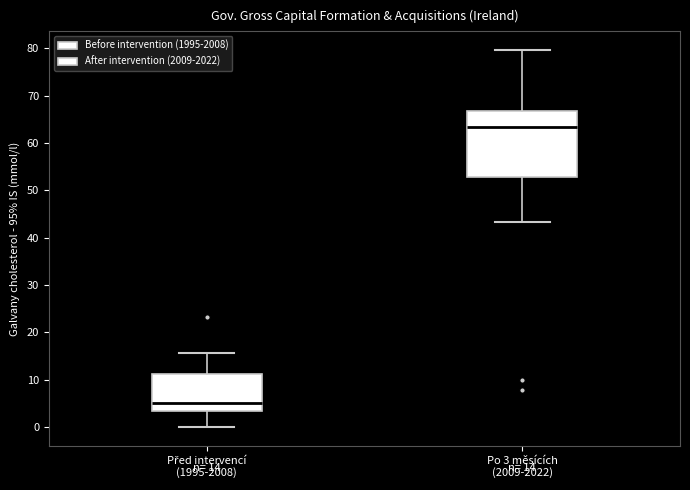

Comparing the boxes themselves (not the whiskers), which one is the tallest?

Po 3 měsících (2009-2022)